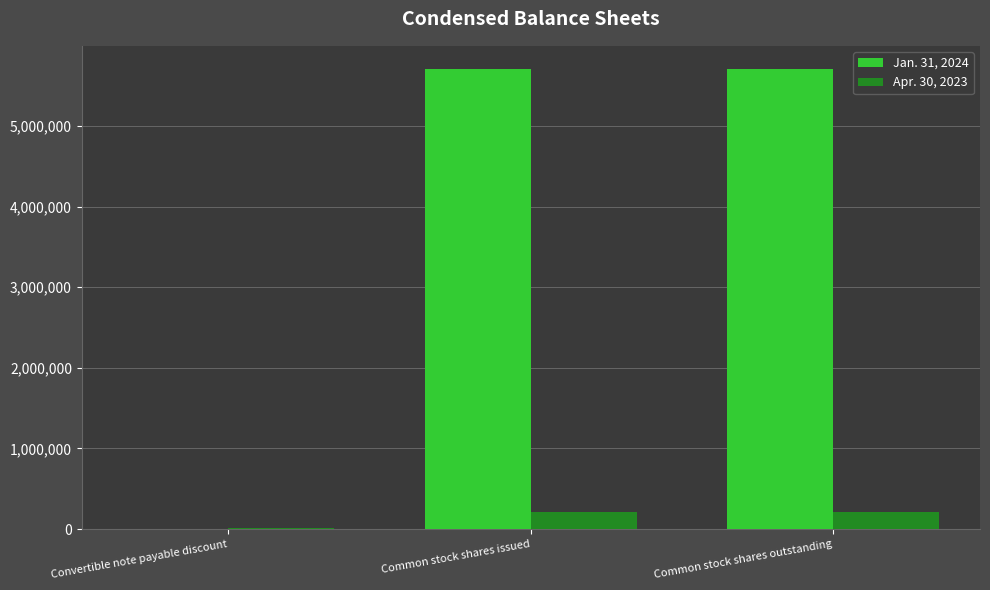

How many distinct data groups are displayed?

2